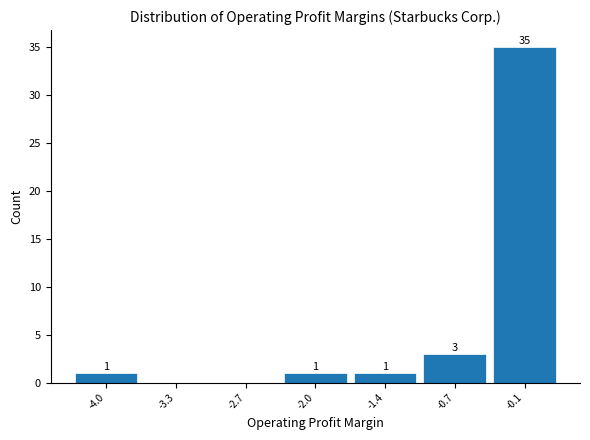

Reading right to left, transcribe all the data shown in this chart.

-0.1=35	-0.7=3	-1.4=1	-2.0=1	-2.7=0	-3.3=0	-4.0=1